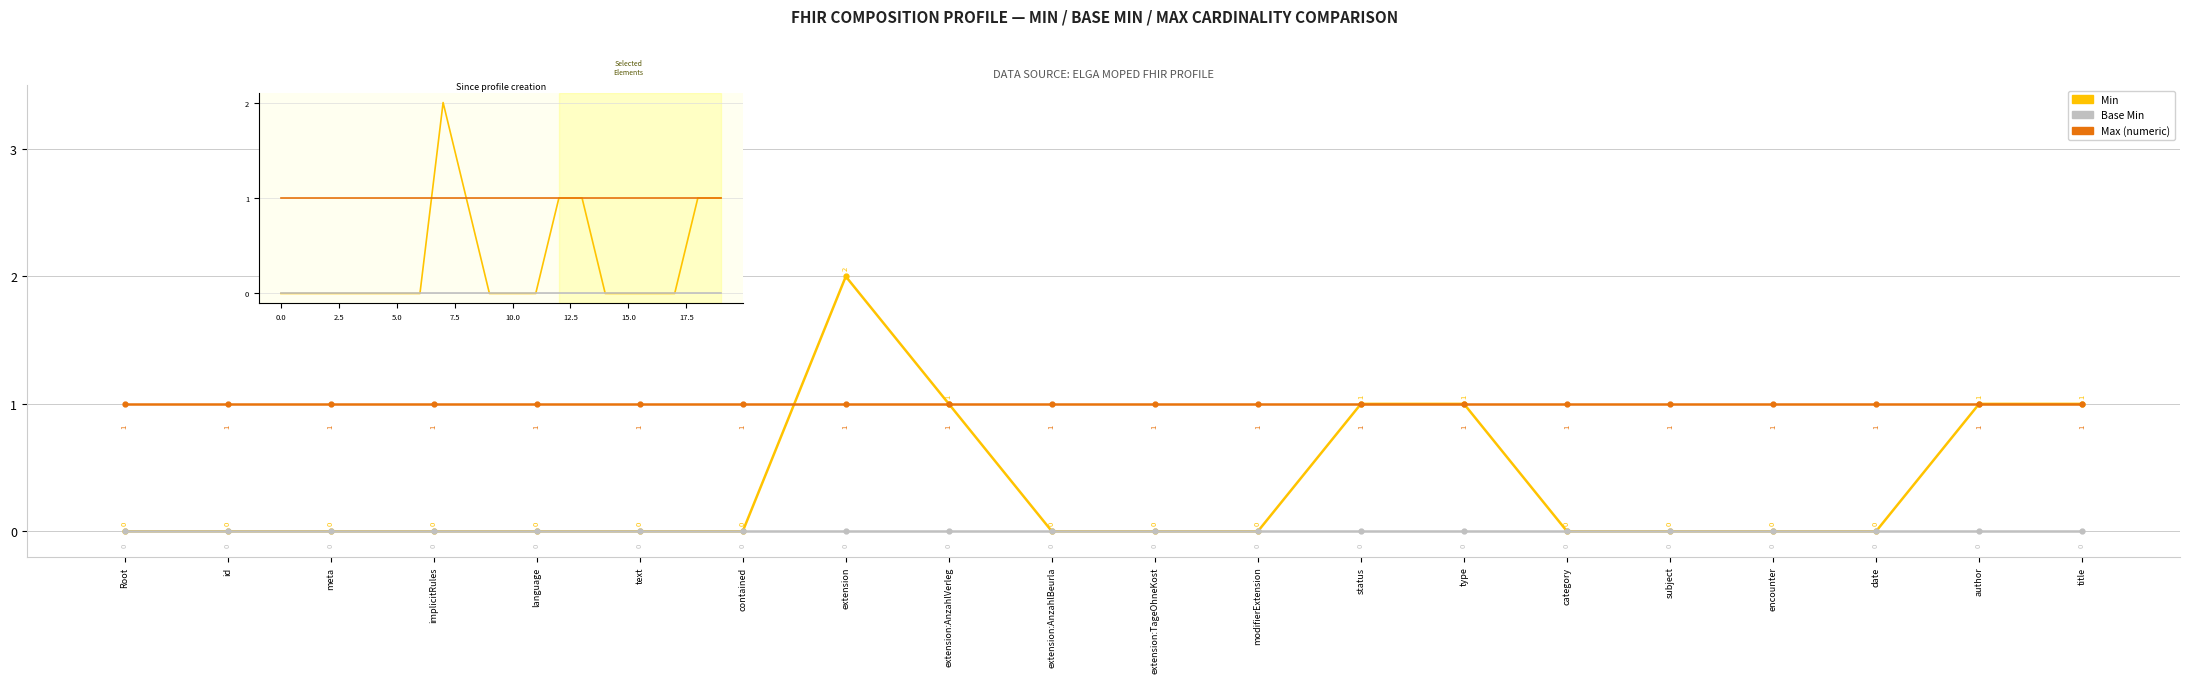

True or false: Base Min and Min intersect in this chart.

False